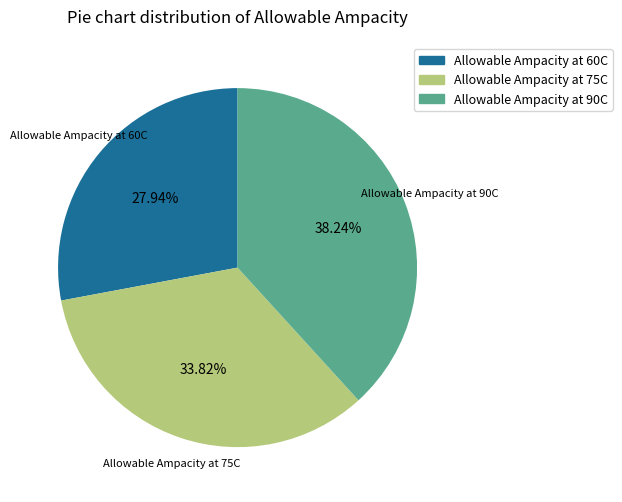

Which has a higher value, Allowable Ampacity at 60C or Allowable Ampacity at 75C?

Allowable Ampacity at 75C